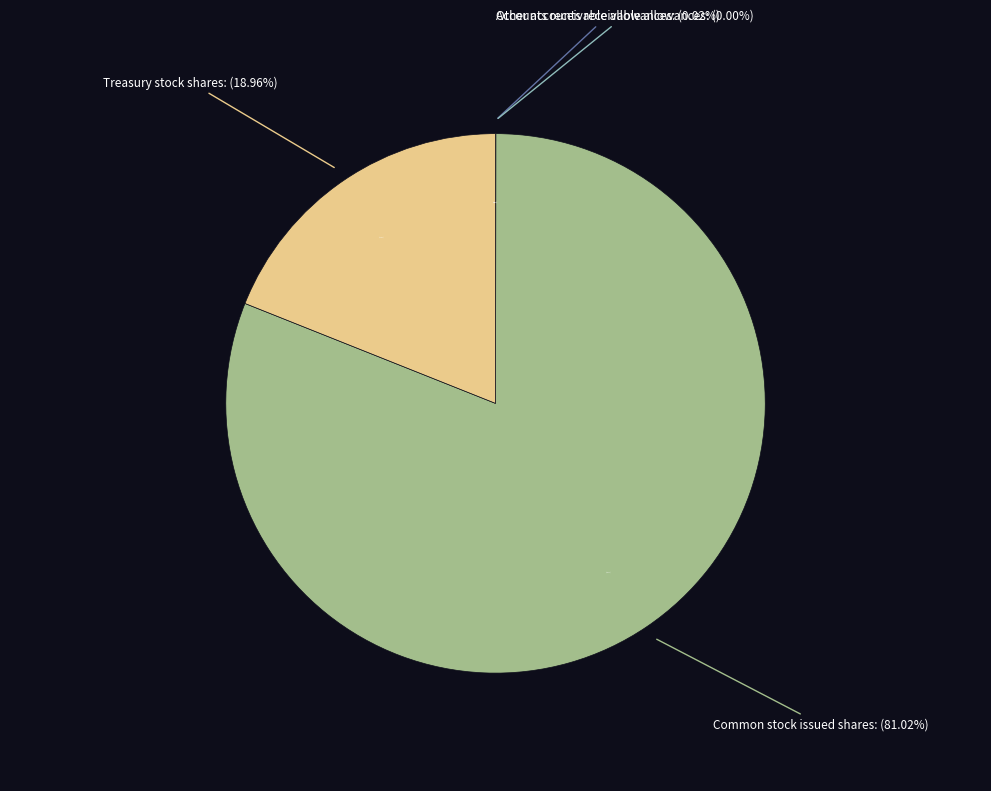

Which category has the biggest portion of the pie?

Common stock issued shares